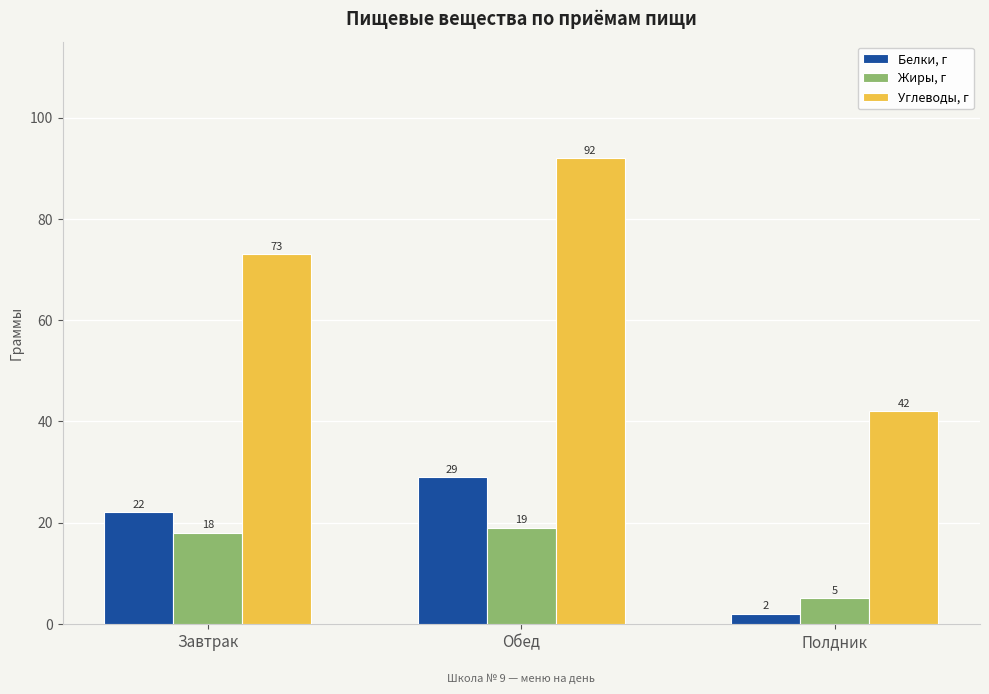

How many distinct data groups are displayed?

3